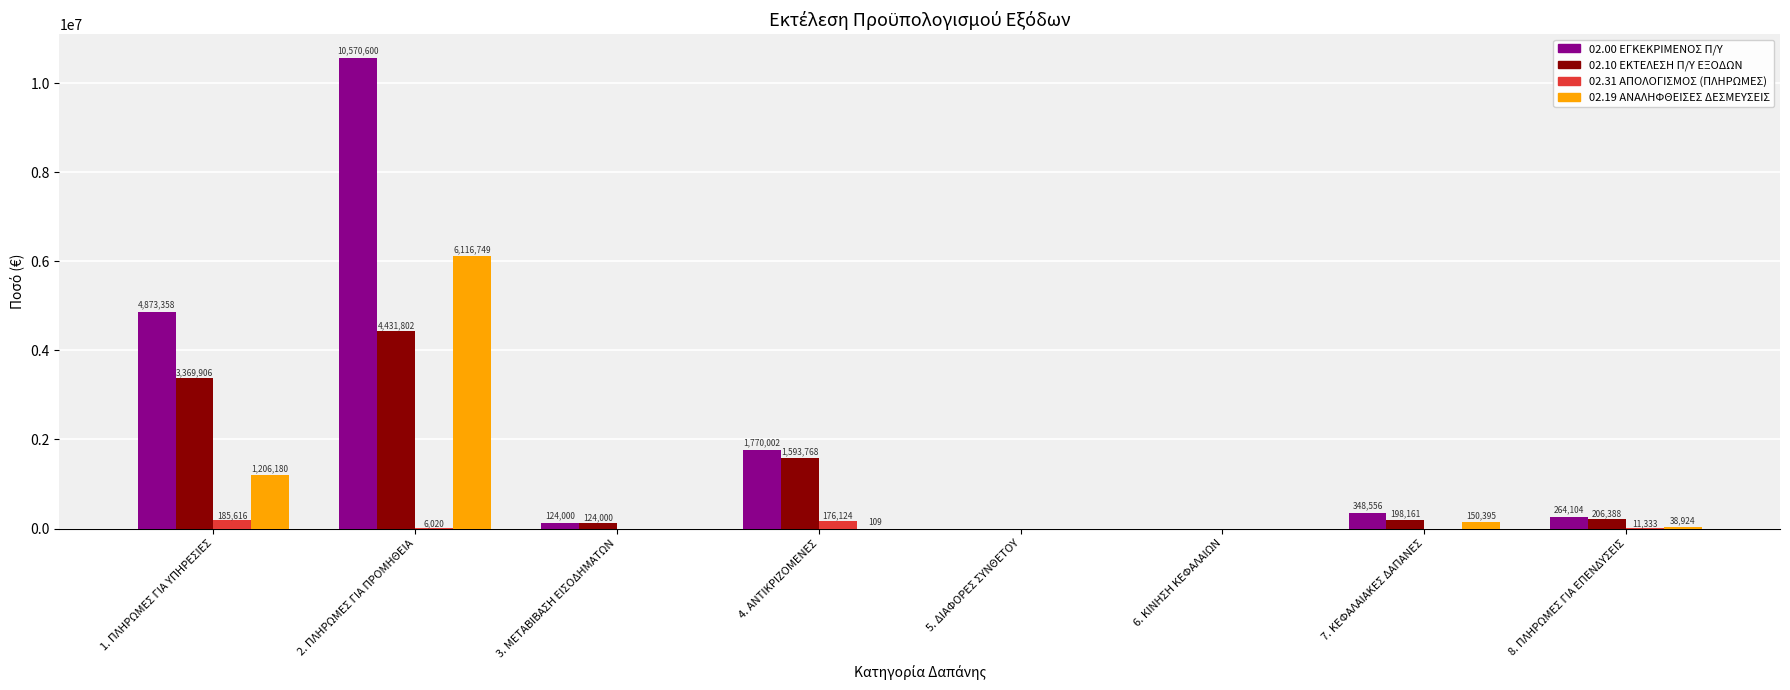

True or false: 02.10 ΕΚΤΕΛΕΣΗ Π/Υ ΕΞΟΔΩΝ has a value of 7079826.5 at 2. ΠΛΗΡΩΜΕΣ ΓΙΑ ΠΡΟΜΗΘΕΙΑ.

False